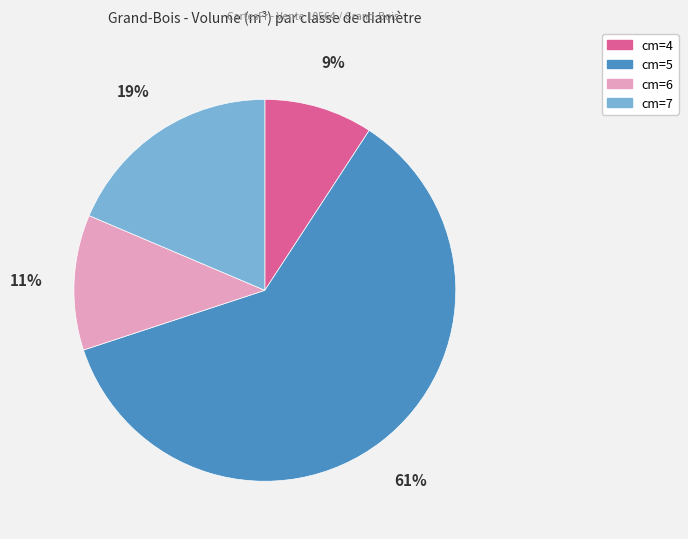

Combined, do cm=7 and cm=5 account for over 50%?

Yes